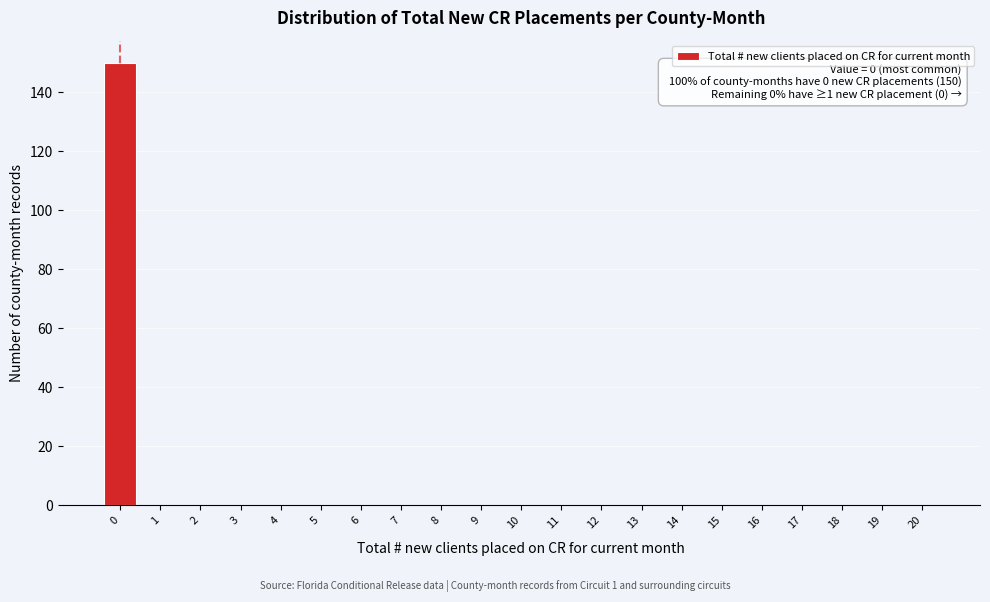

Reading right to left, what are all the values shown in this chart?

20=0	19=0	18=0	17=0	16=0	15=0	14=0	13=0	12=0	11=0	10=0	9=0	8=0	7=0	6=0	5=0	4=0	3=0	2=0	1=0	0=150